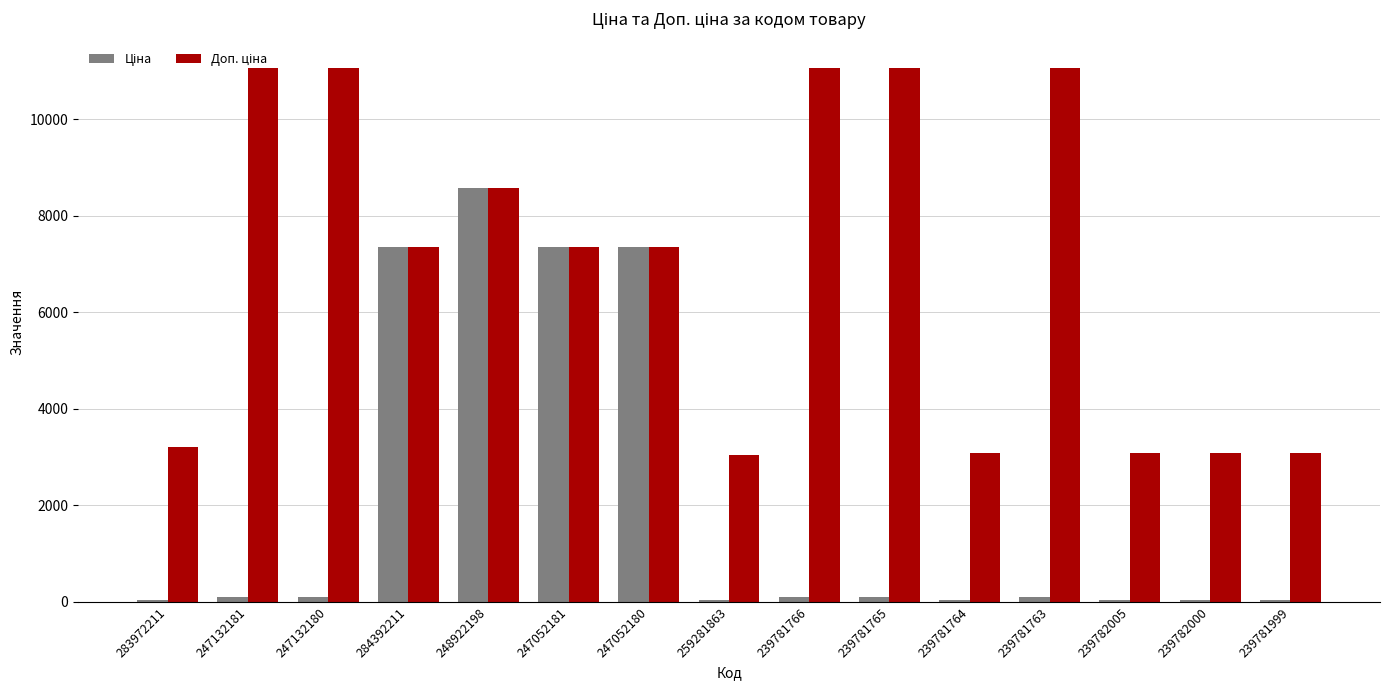

At which category is the sum across all series the highest?

248922198